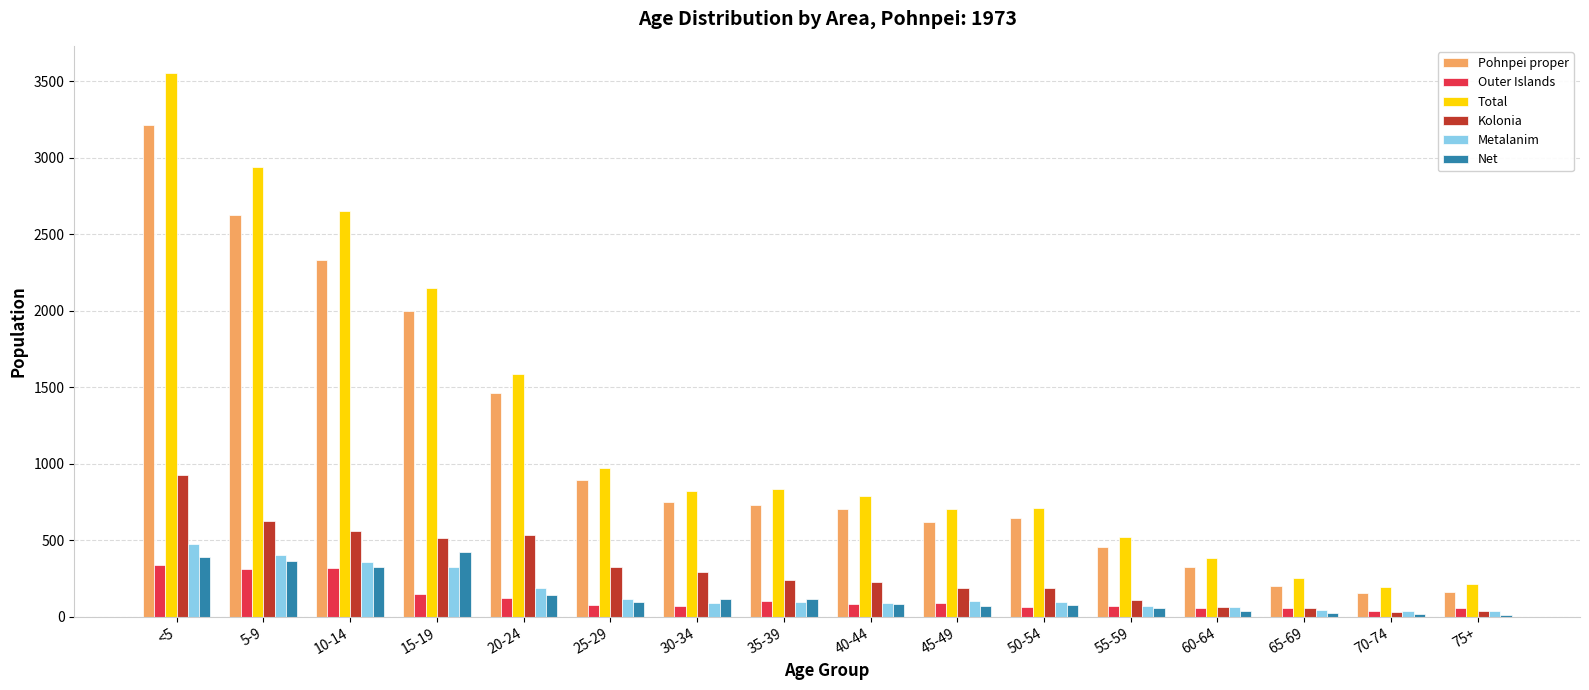

How many distinct data groups are displayed?

6